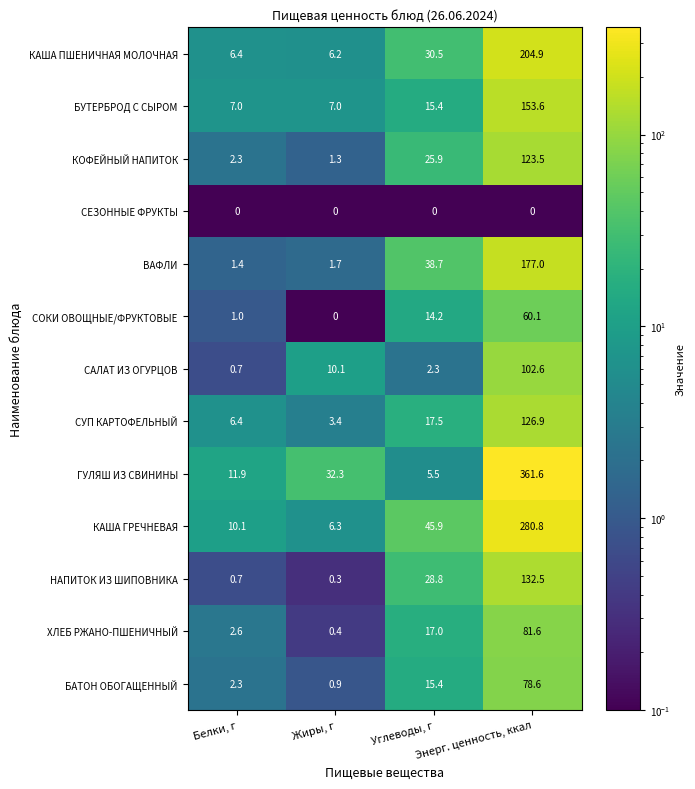

Which series has the largest range (max minus min)?

ГУЛЯШ ИЗ СВИНИНЫ